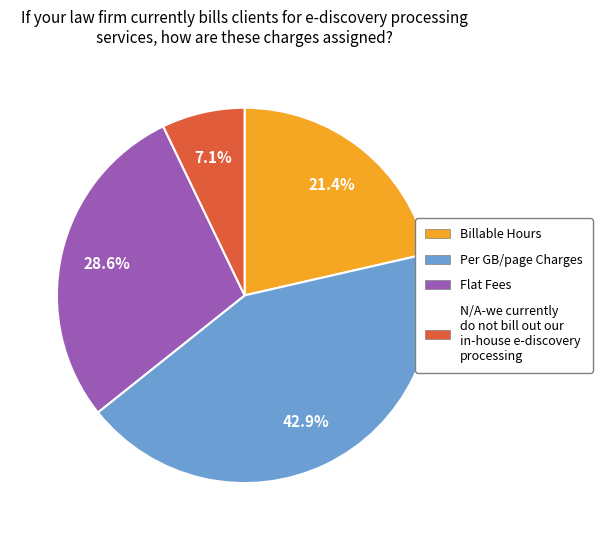

What percentage is NOT represented by Per GB/page Charges?

57.1%